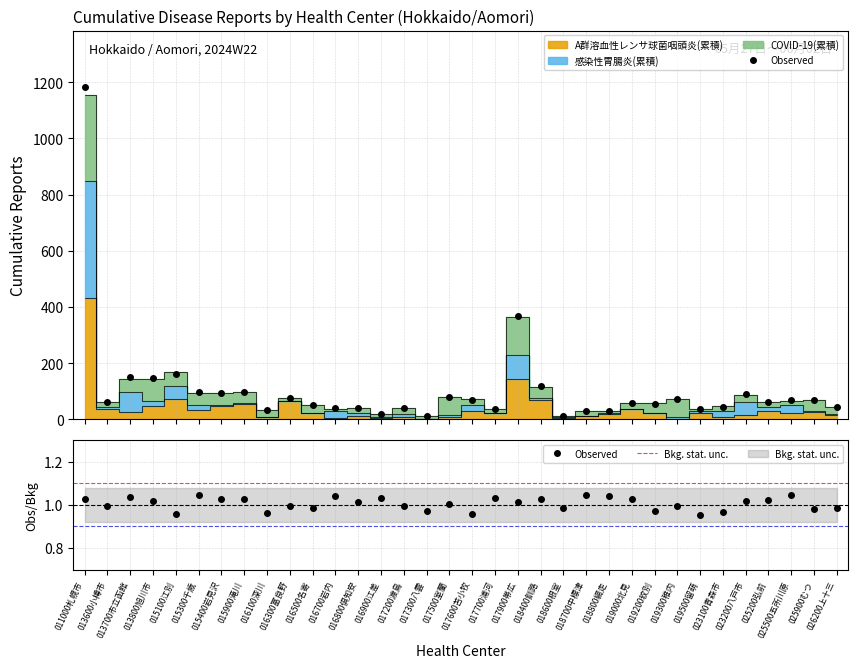

Is the value of 感染性胃腸炎(累積) at 017500室蘭 greater than the value of A群溶血性レンサ球菌咽頭炎(累積) at 016100深川?

Yes